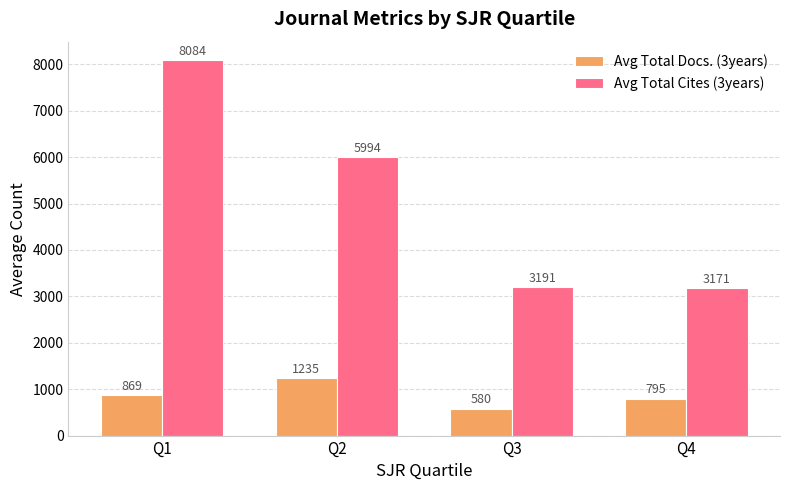

Does the chart contain stacked bars?

No